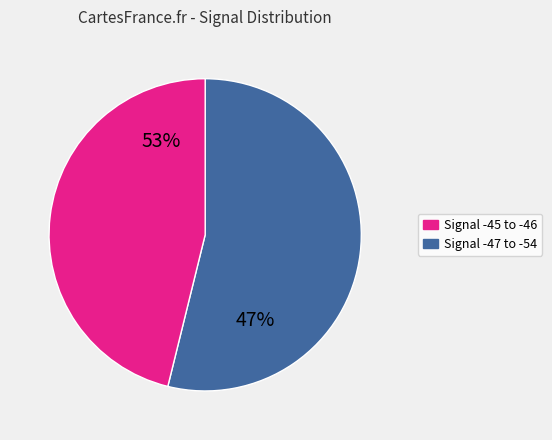

How many segments does this pie chart have?

2